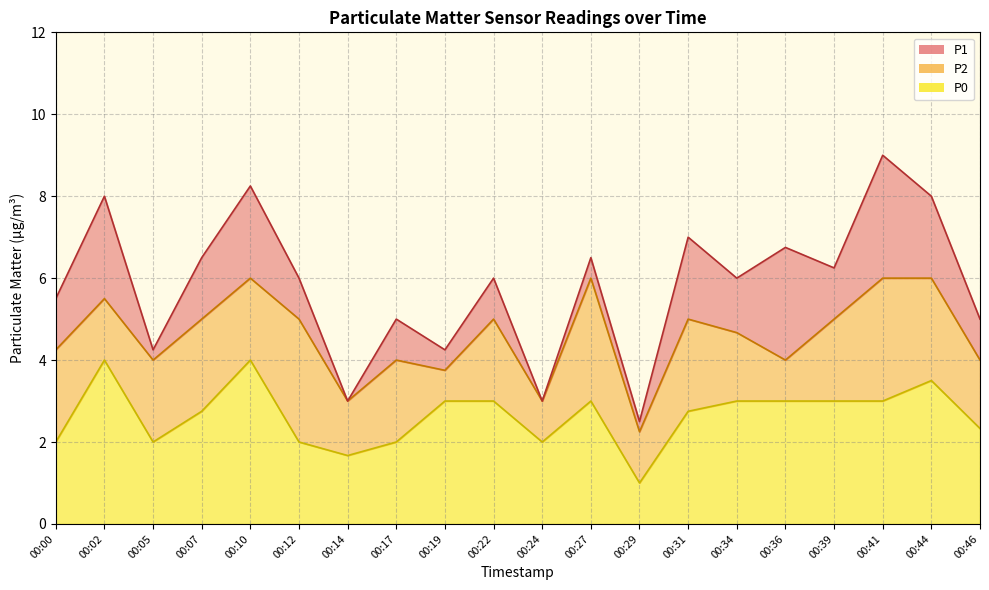

True or false: P2 and P0 intersect in this chart.

False